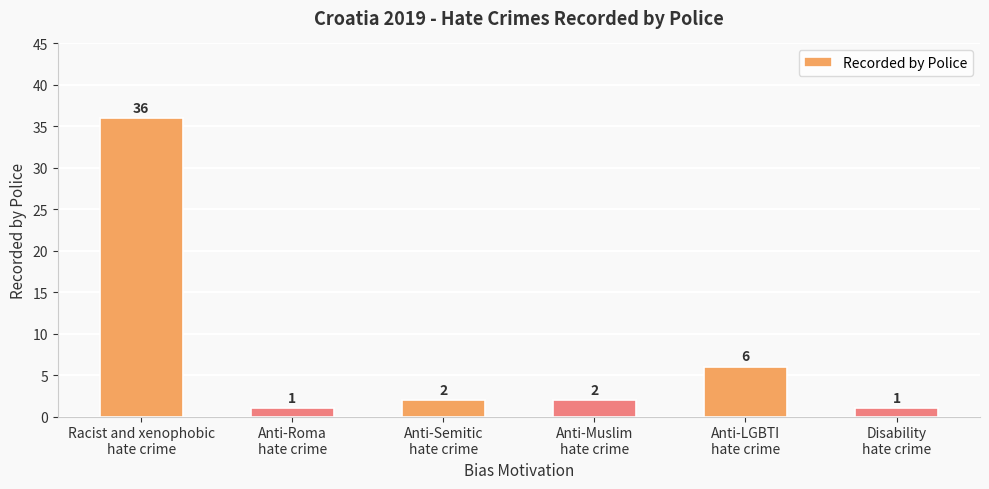

How many series are shown in this chart?

1